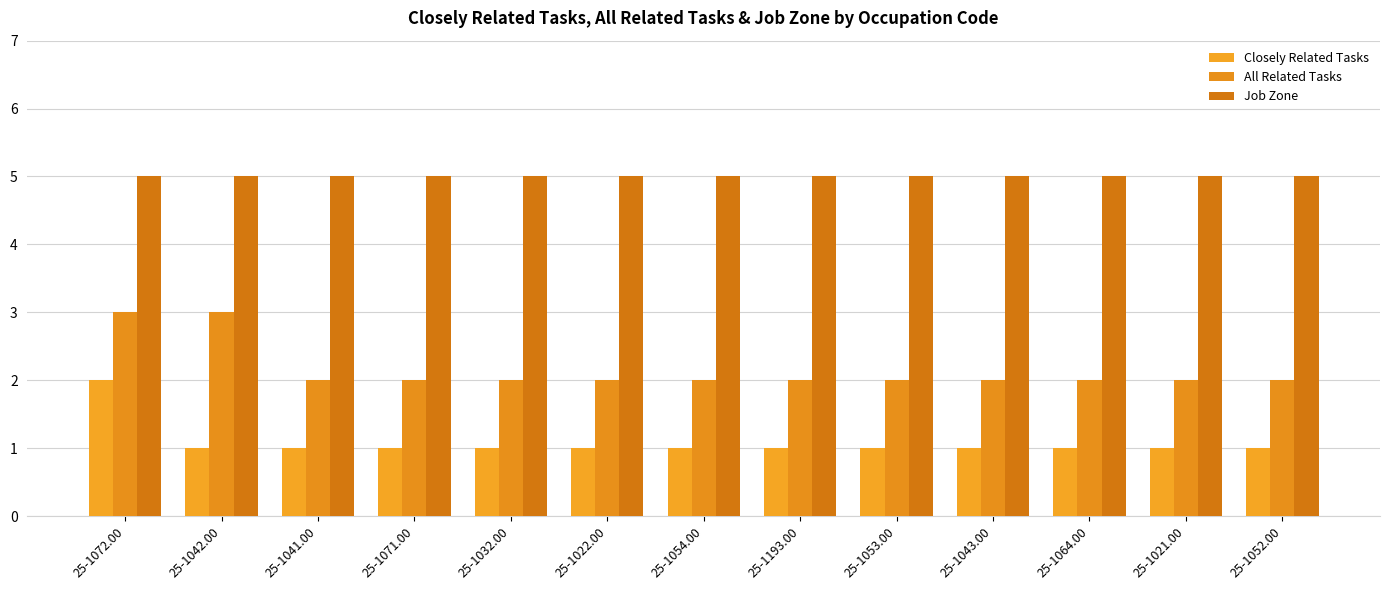

What are all the series names shown in the legend?

Closely Related Tasks, All Related Tasks, Job Zone